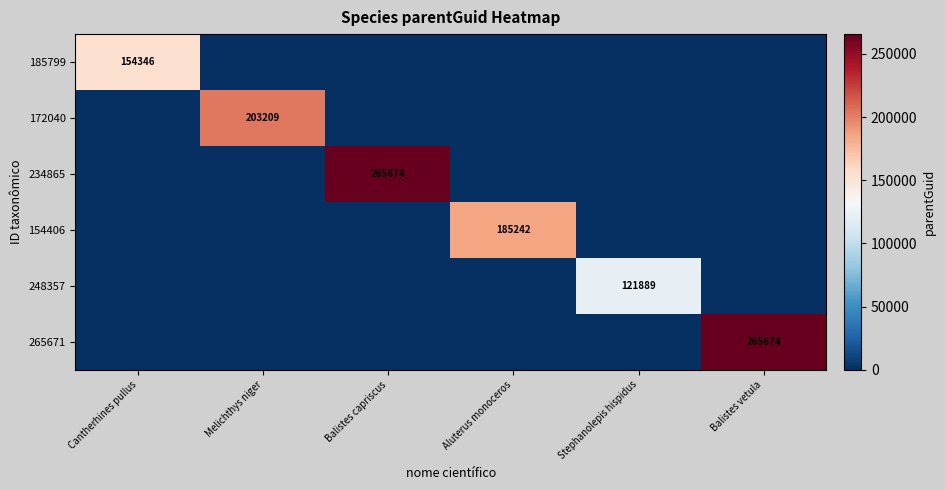

What is the difference between the maximum and minimum values in the 185799 series?

154346